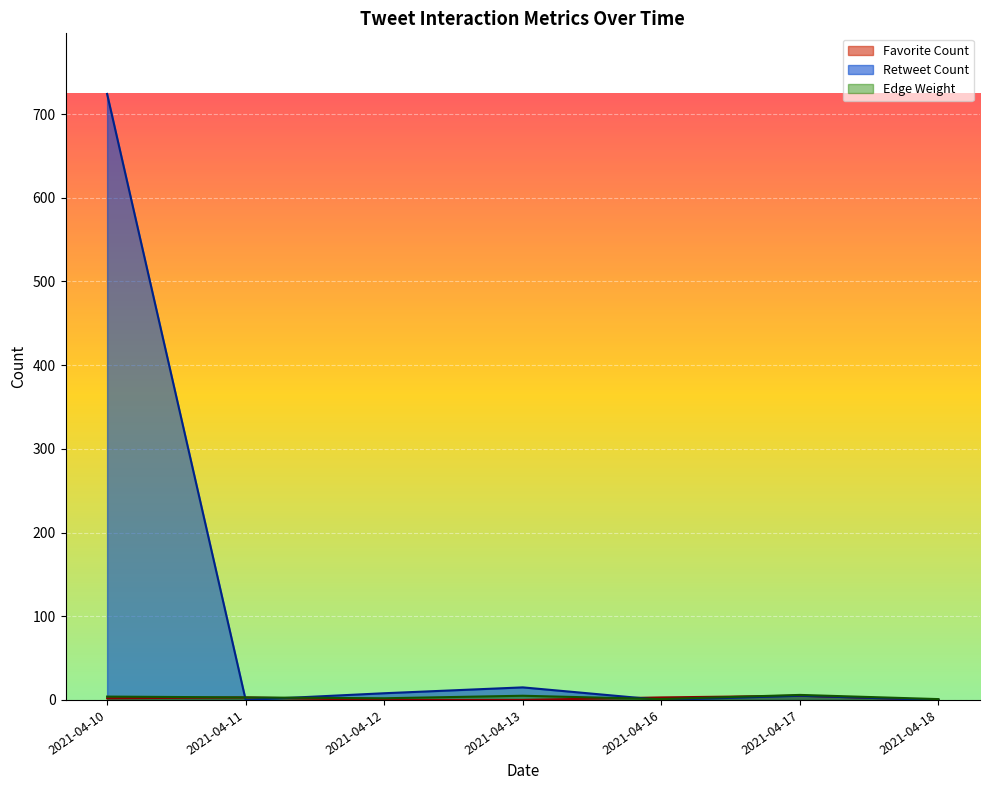

True or false: Favorite Count has more than 2 points higher than both neighbors.

True